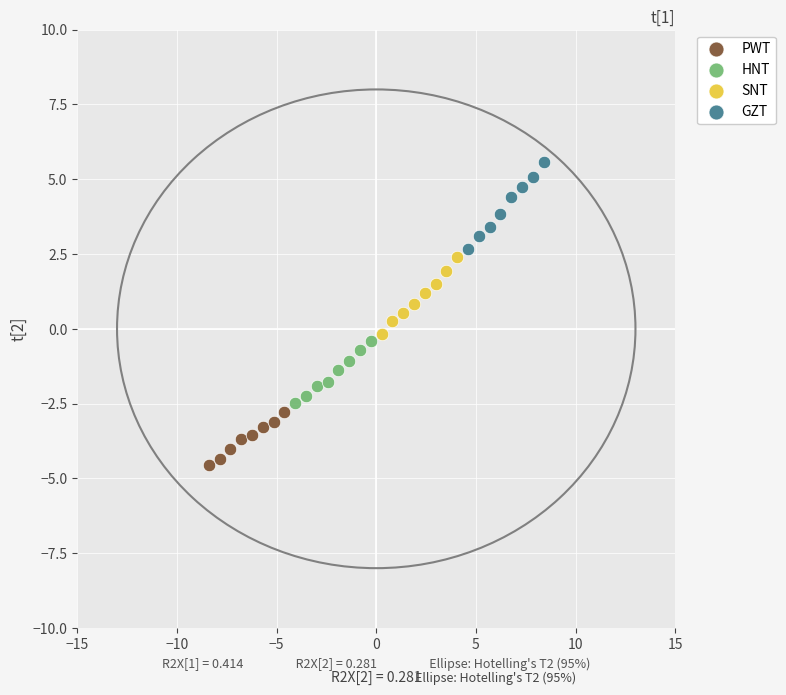

Which series has the largest Y range (max minus min)?

GZT